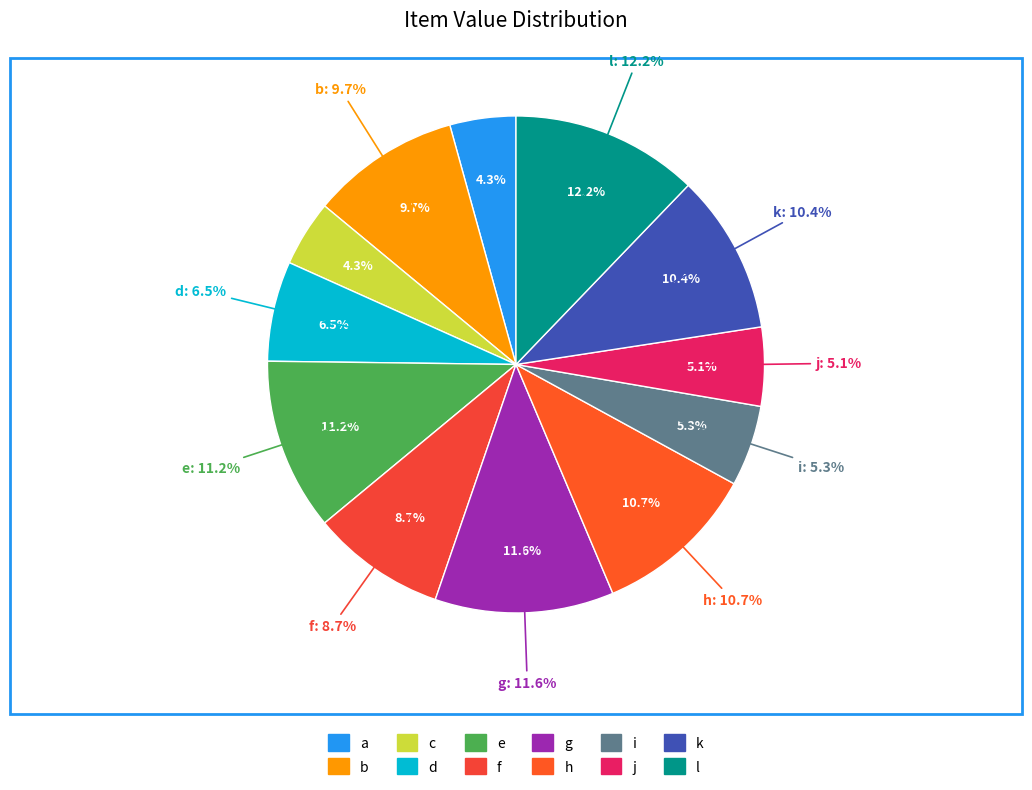

To the nearest percent, what portion does i represent?

5%